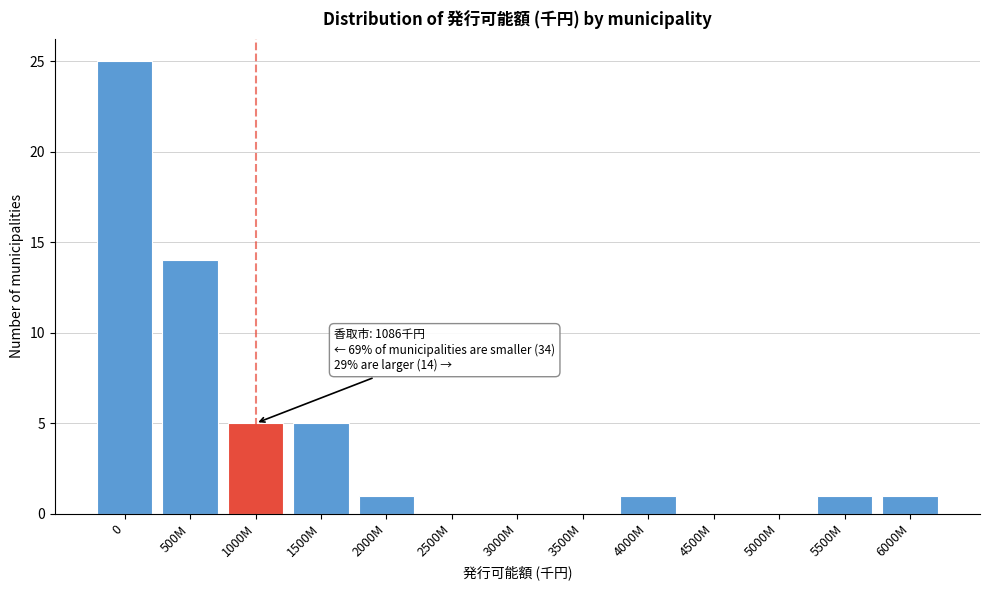

Reading right to left, list all the values displayed in this chart.

6000M=1	5500M=1	5000M=0	4500M=0	4000M=1	3500M=0	3000M=0	2500M=0	2000M=1	1500M=5	1000M=5	500M=14	0=25